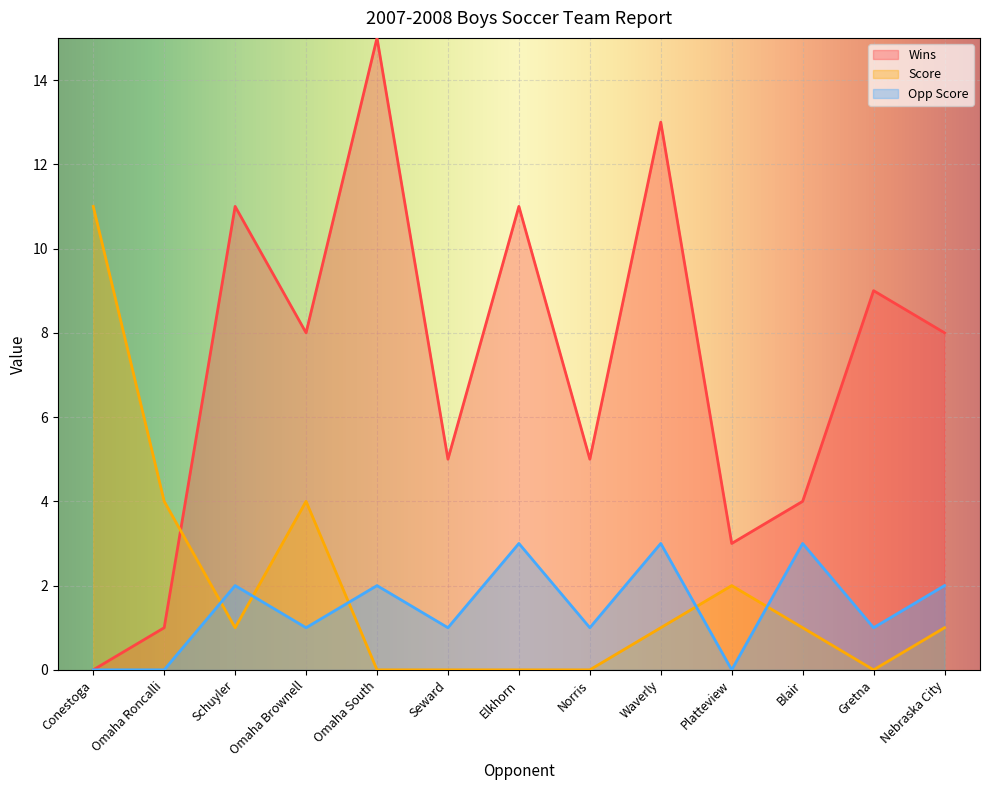

What is the sum of the Wins values at Seward and Nebraska City?

13